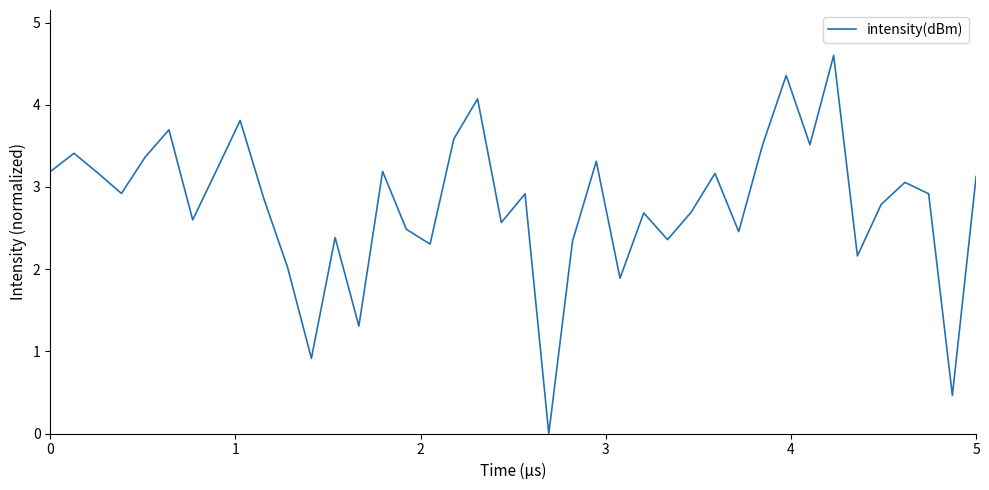

How many values are above zero?

39